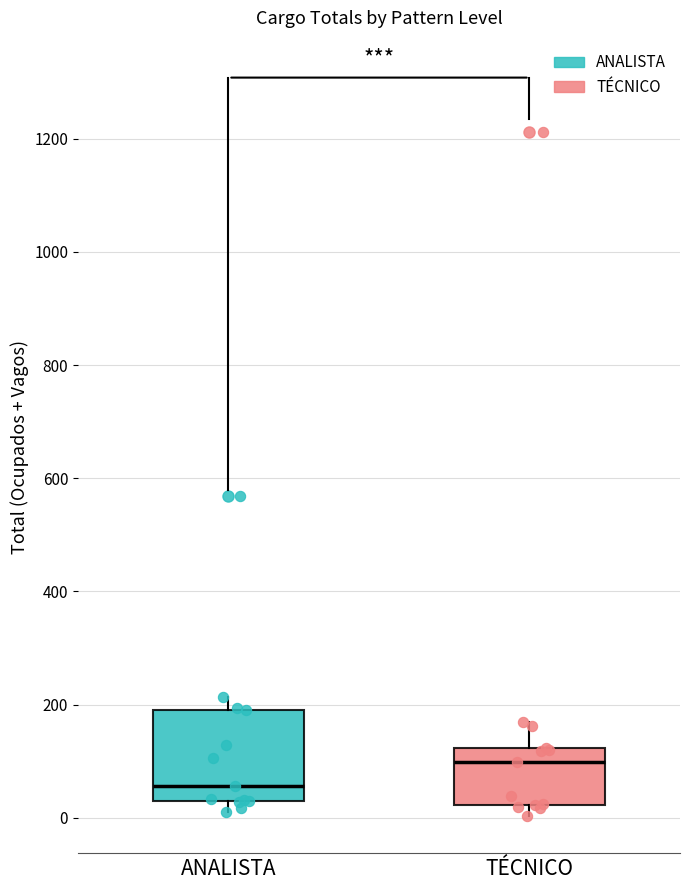

Where is the lower edge of the box for ANALISTA on the y-axis? The values are not printed on the chart, so give them approximately, as read against the axis.

40